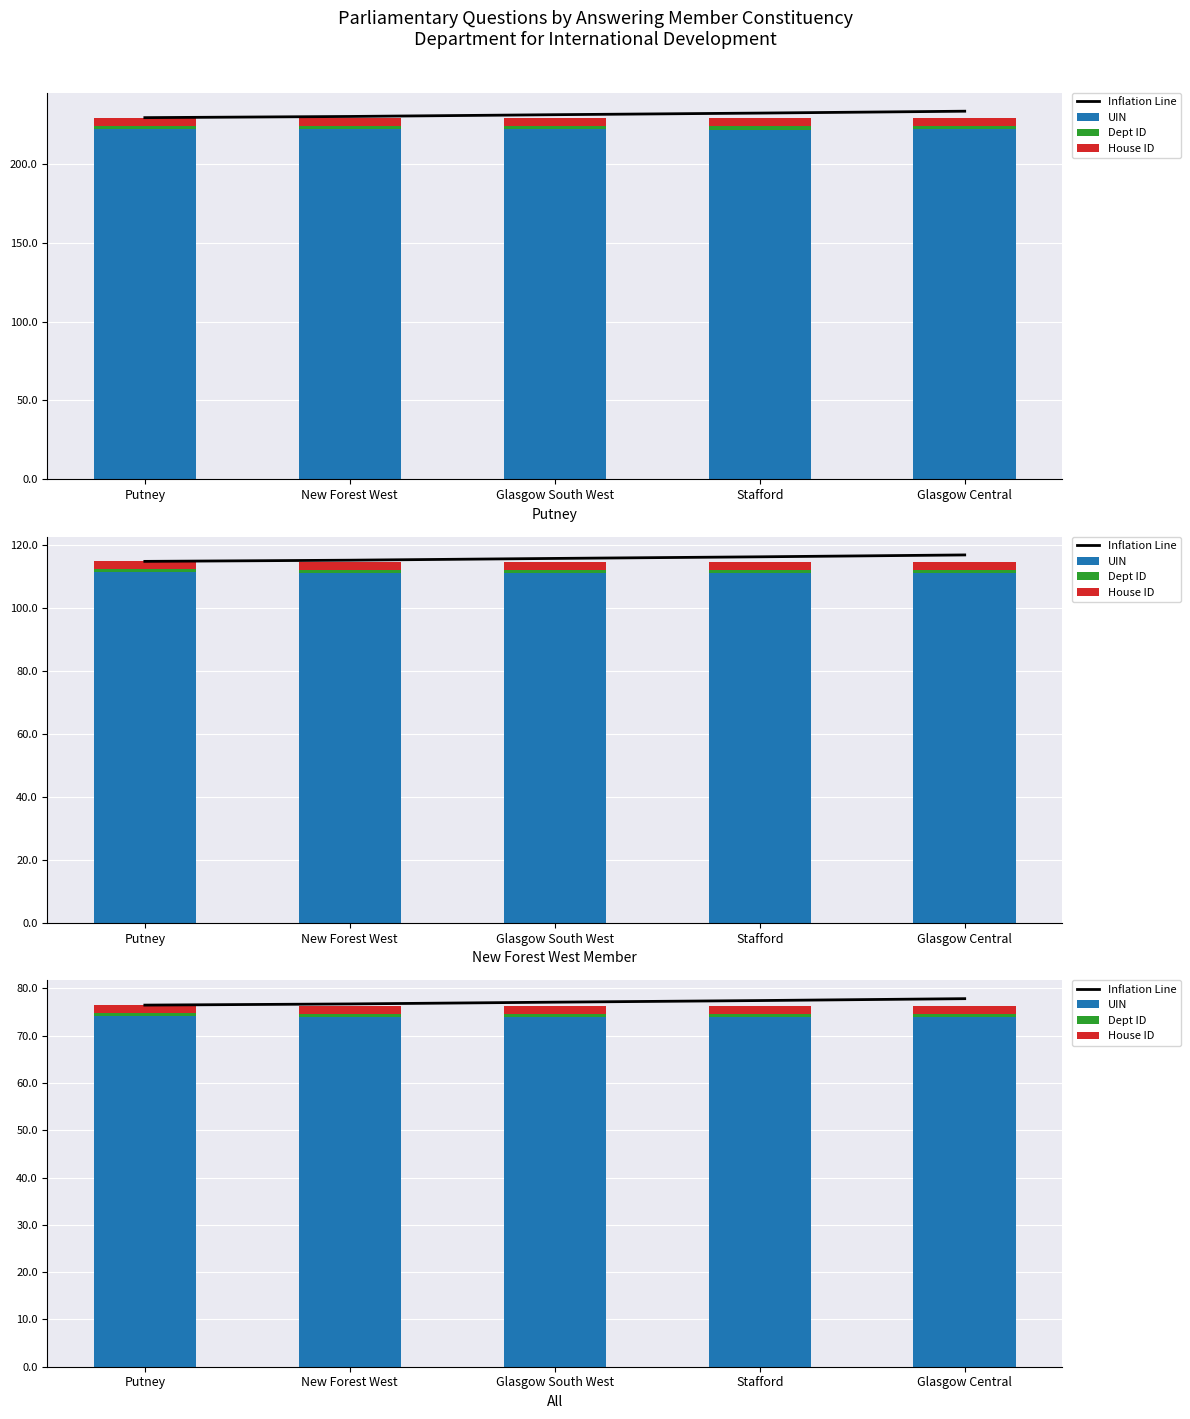

What is the value of the House ID bar at the 4th from the left?

1.7